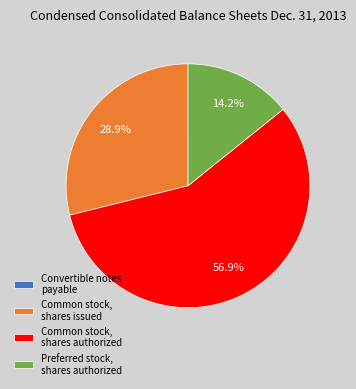

Which category has the biggest portion of the pie?

Common stock, shares authorized